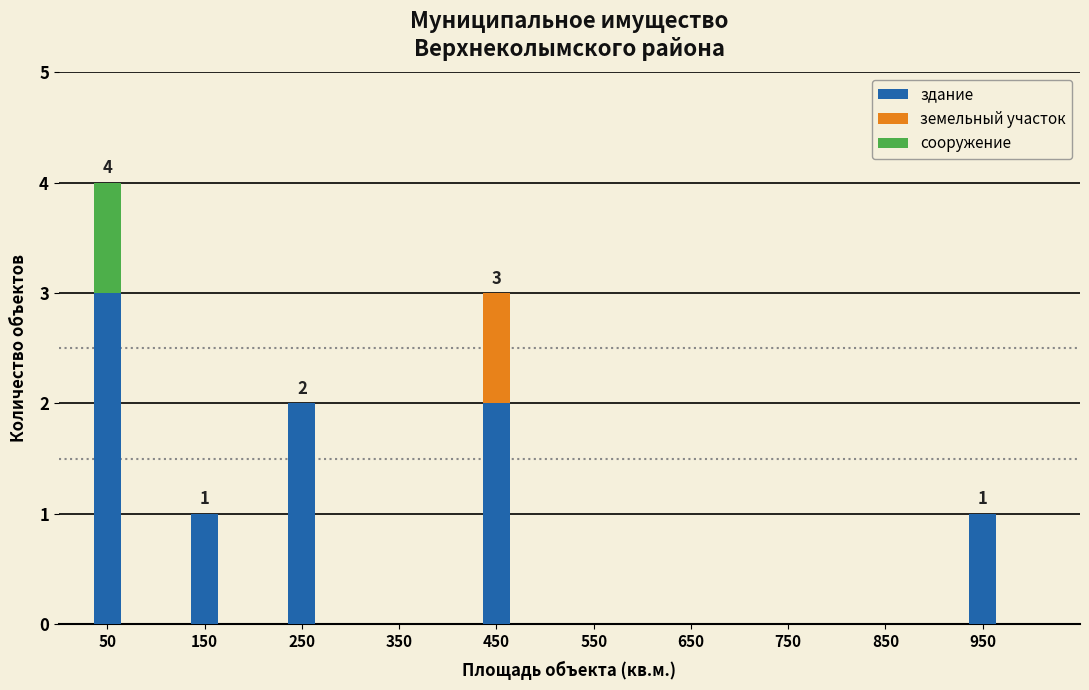

Reading left to right, transcribe the values for здание.

50=3	150=1	250=2	350=0	450=2	550=0	650=0	750=0	850=0	950=1